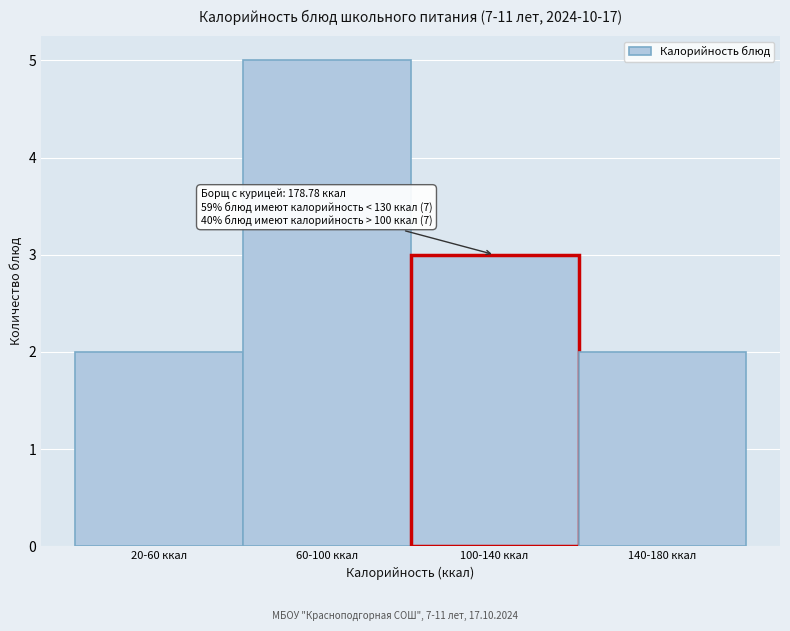

Reading left to right, transcribe all the data shown in this chart.

20-60 ккал=2	60-100 ккал=5	100-140 ккал=3	140-180 ккал=2